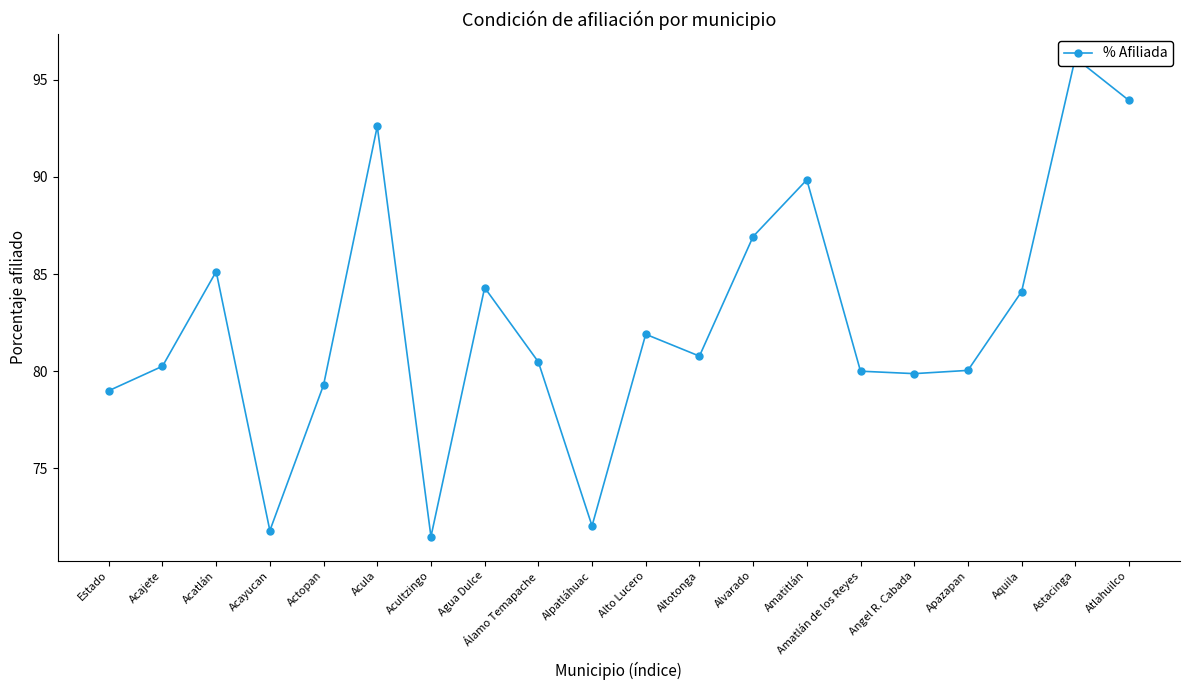

What is the average value?

82.5